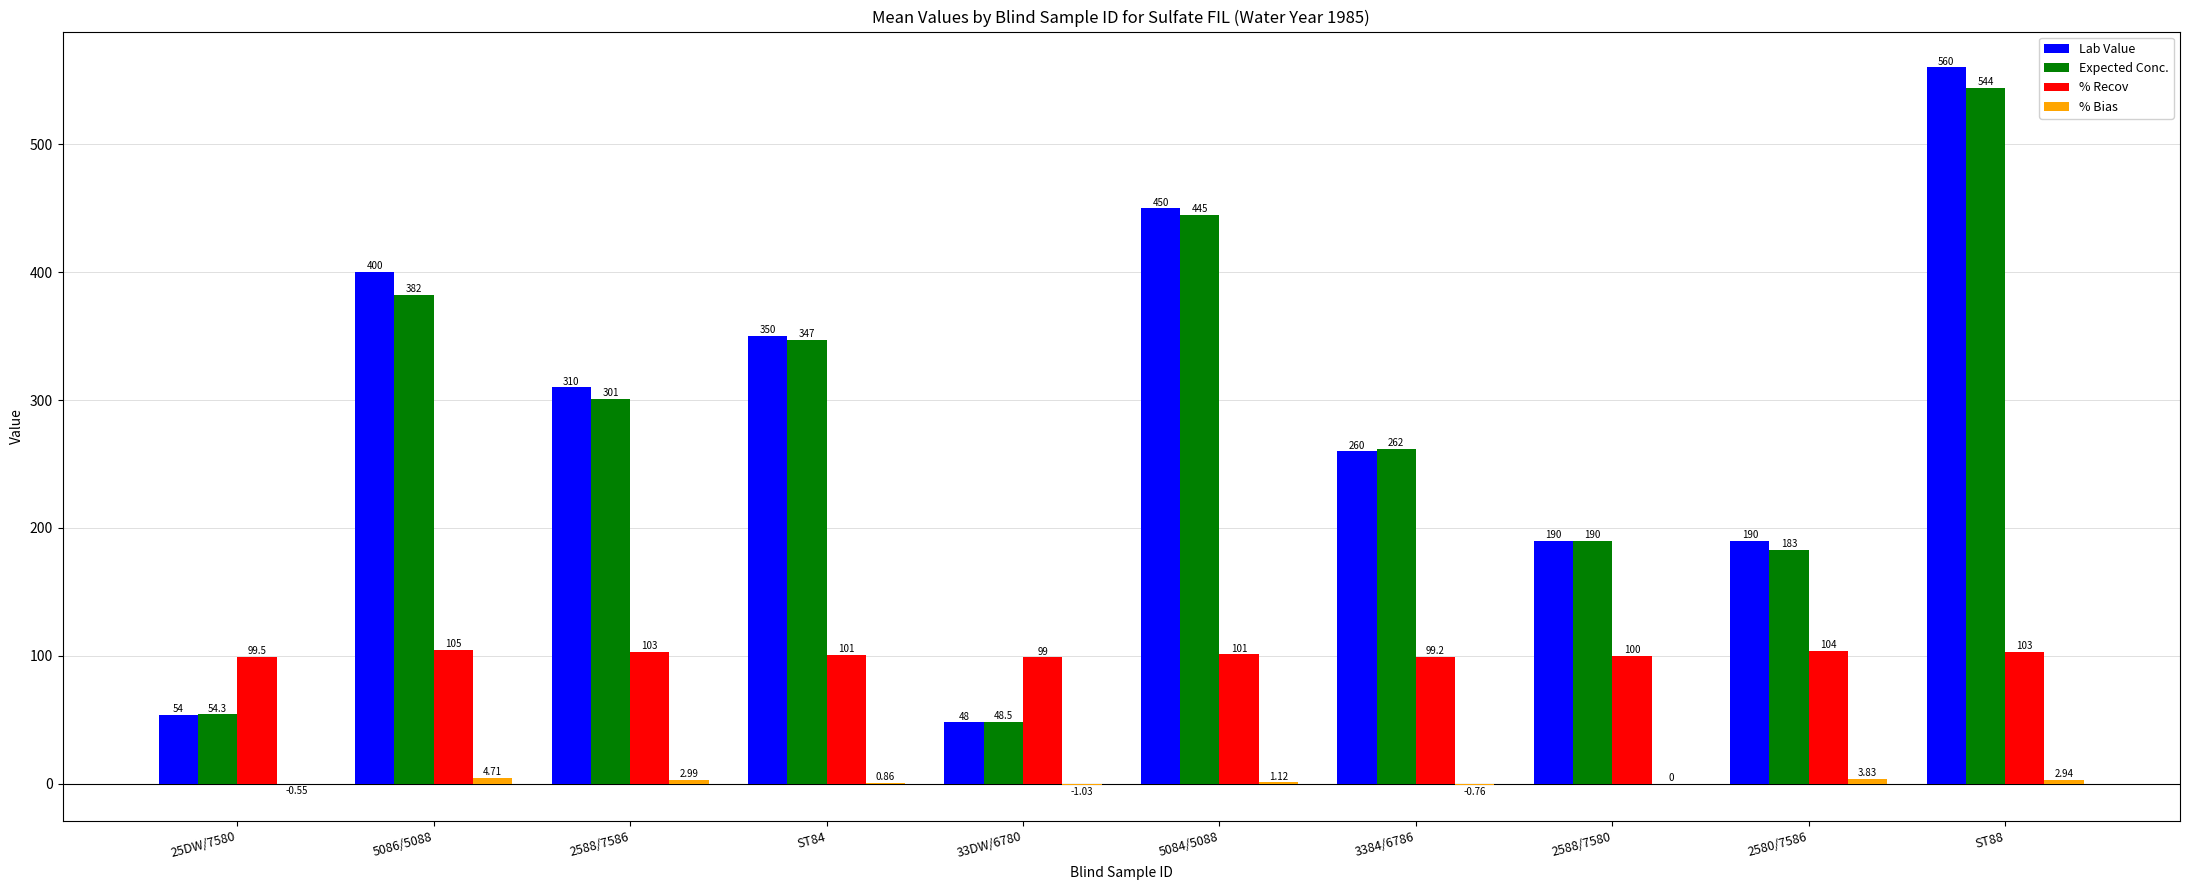

Is the value of Expected Conc. at ST88 greater than the value of Lab Value at 25DW/7580?

Yes